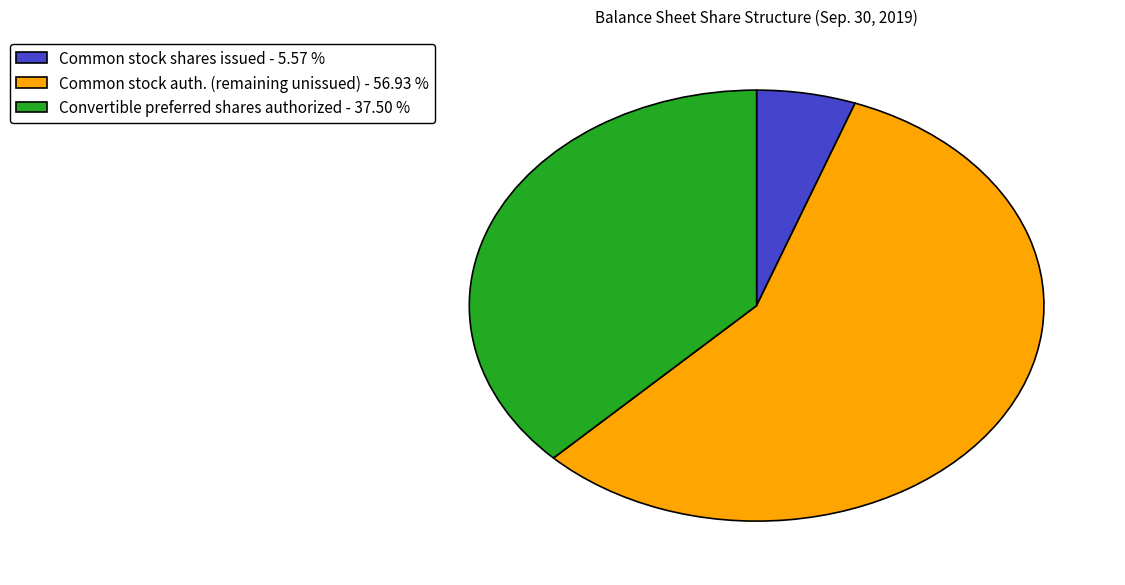

Approximately how many times larger is the value at Convertible preferred shares authorized - 37.50 % compared to Common stock shares issued - 5.57 %?

6.7